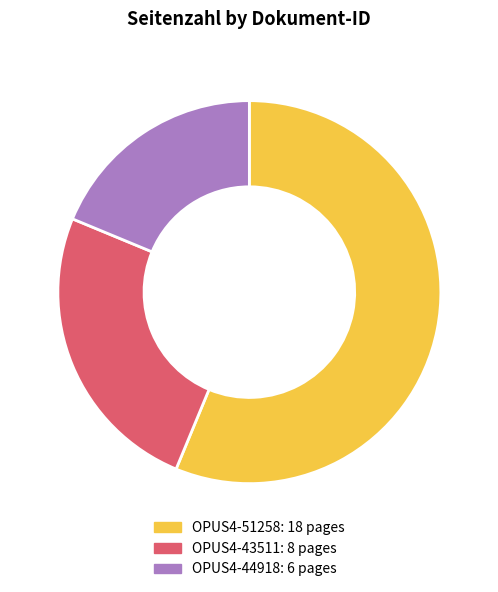

Rank the categories by value from lowest to highest.

OPUS4-44918, OPUS4-43511, OPUS4-51258